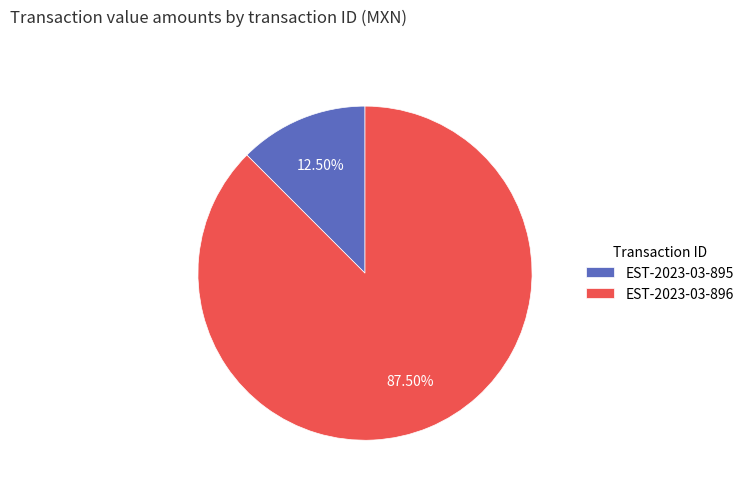

What is the total percentage of EST-2023-03-896 and EST-2023-03-895?

100.0%